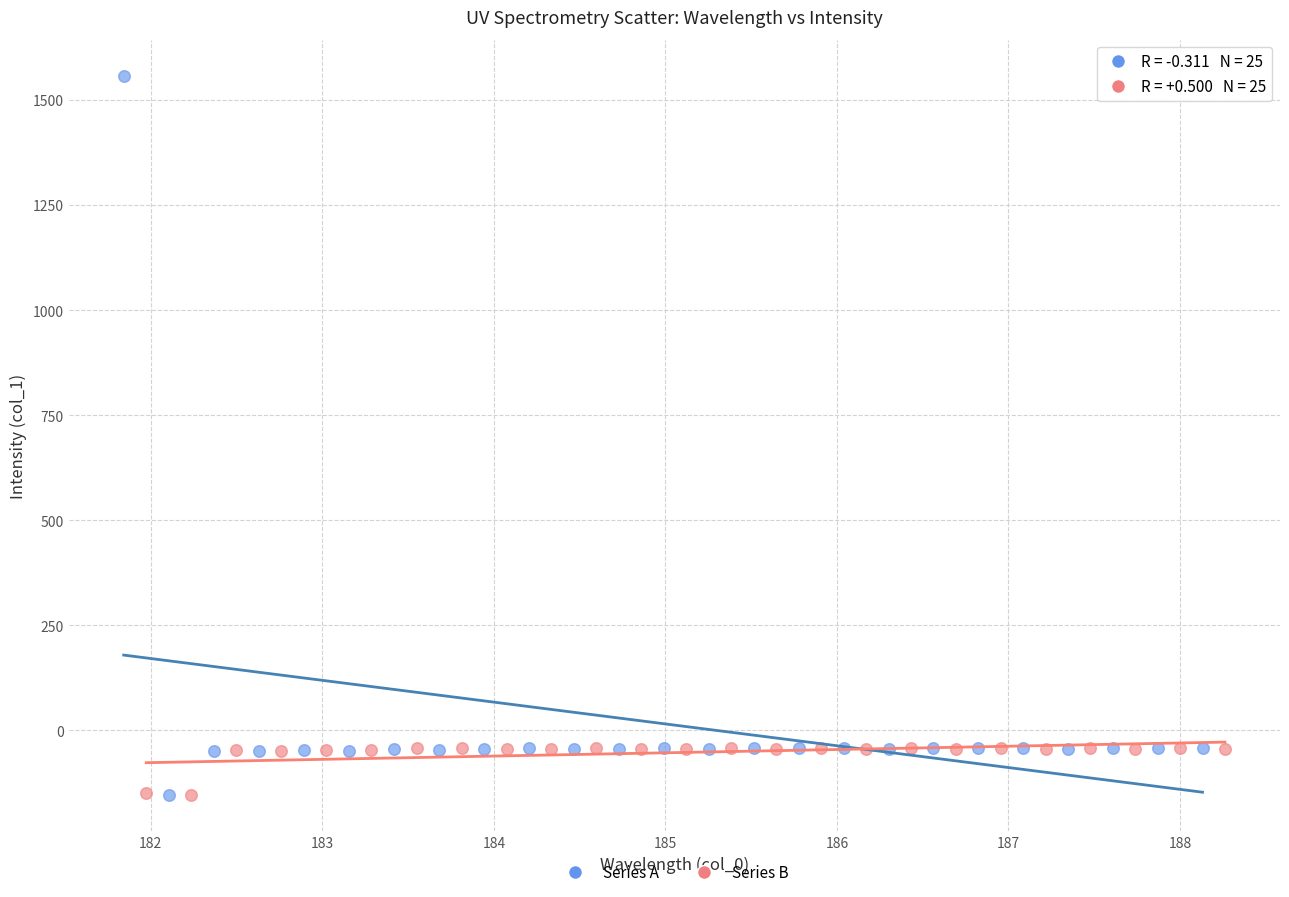

Which series has the widest spread of Y values?

Series A